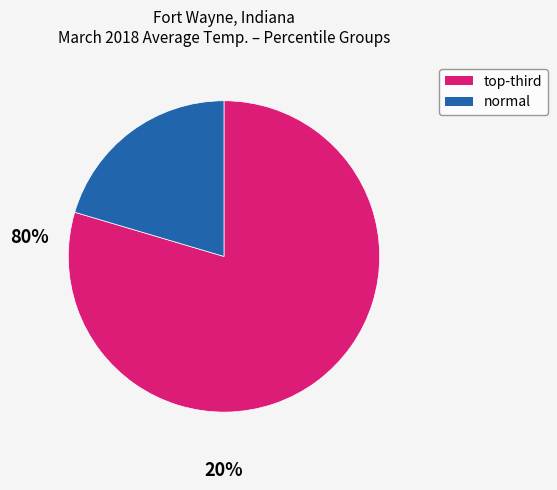

Does any single category account for the majority?

Yes